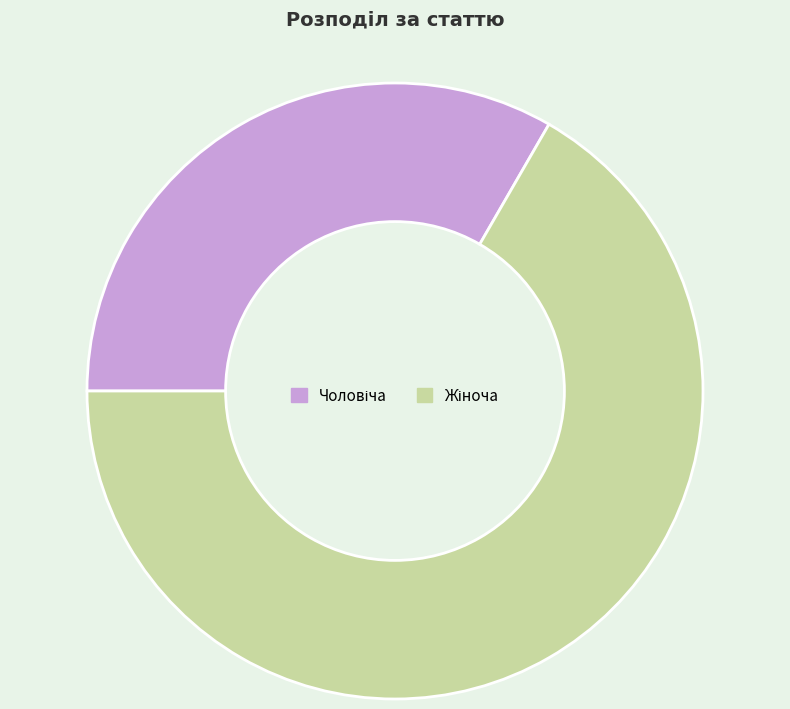

Is there a majority slice in this chart?

Yes